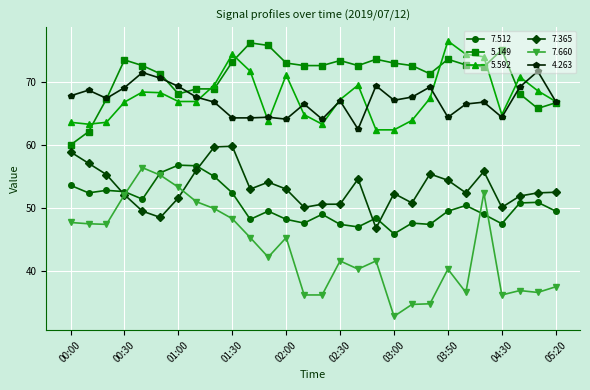

What is the lowest value of the 5.149 series?

60.0